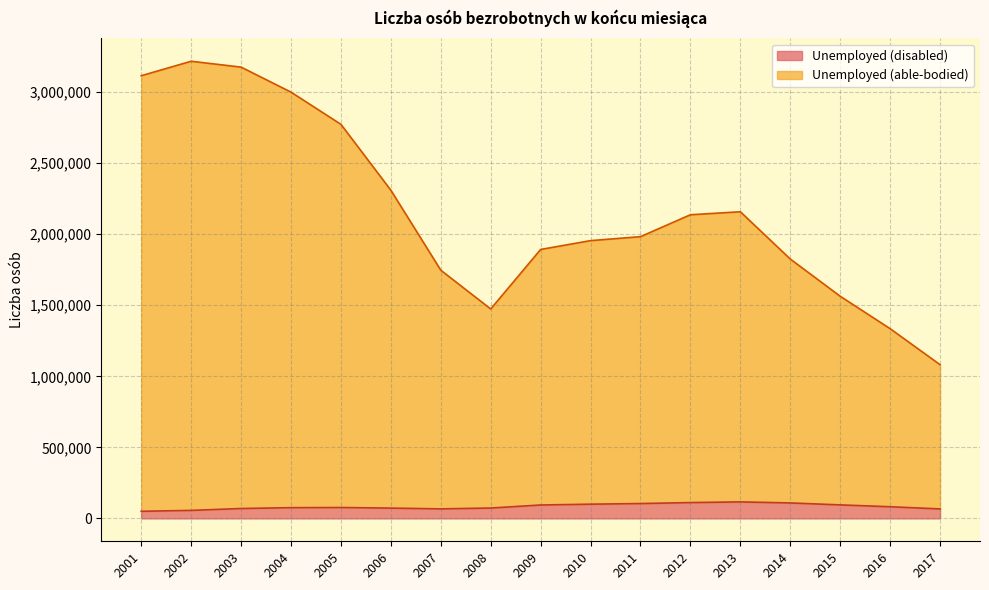

What is the difference between the second highest and second lowest values in the Unemployed (disabled) series?

54980